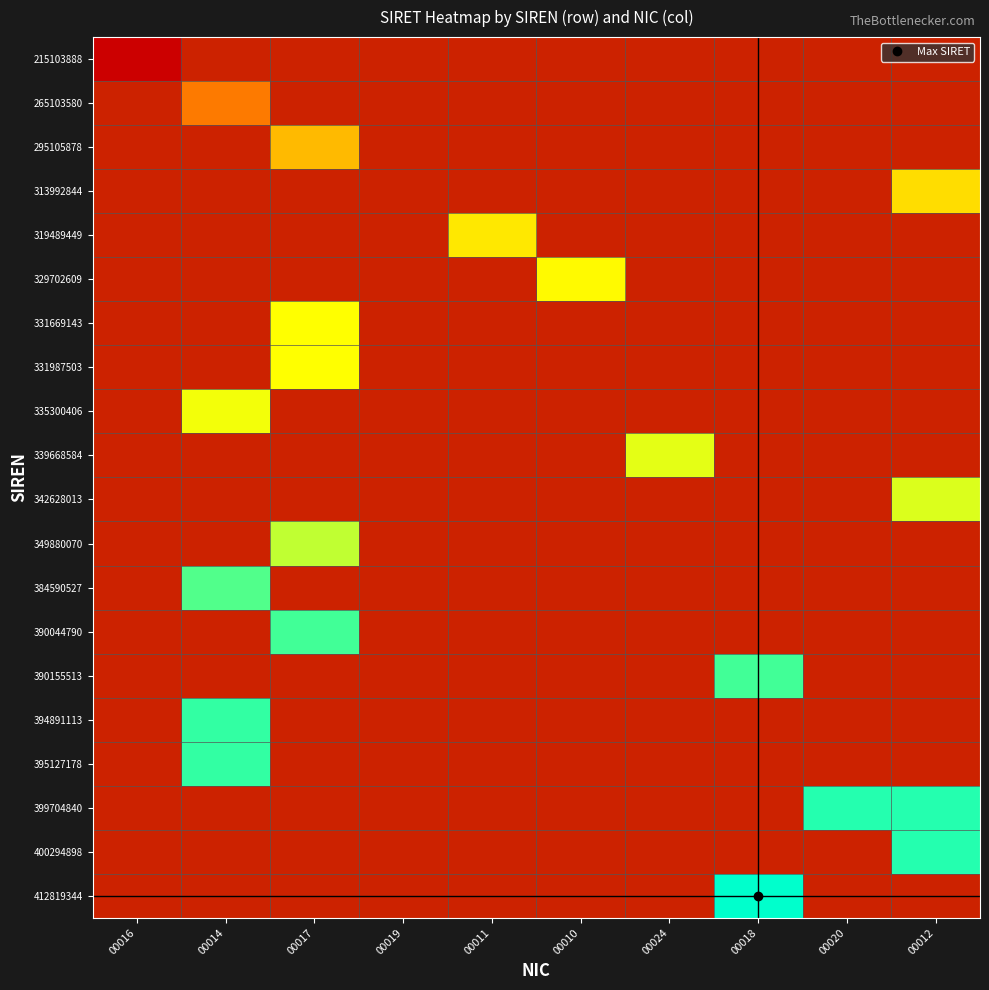

What is the difference between the highest and lowest values at 00014?

13.6